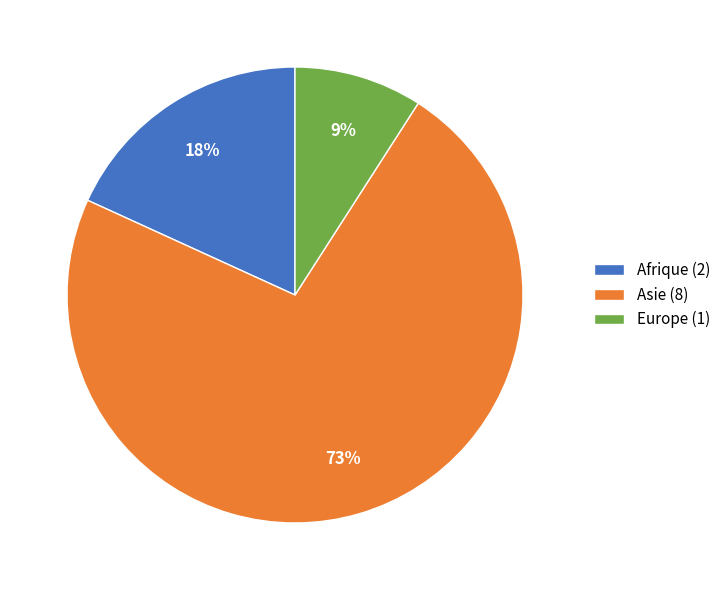

To the nearest percent, what is the average slice percentage?

33%